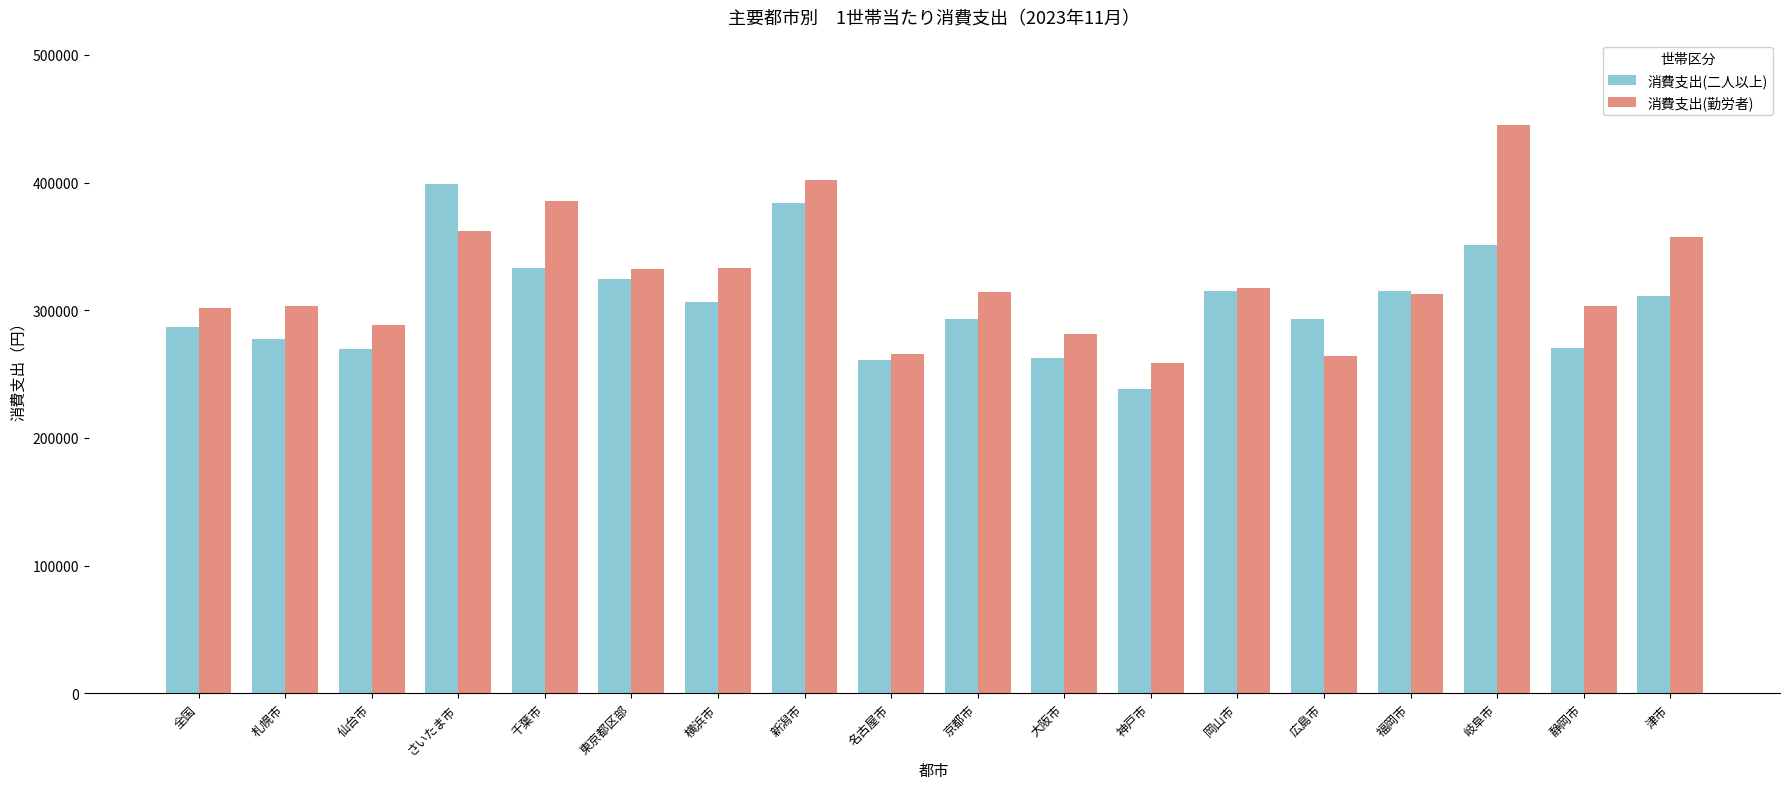

The 消費支出(勤労者) series shows 265320 at 名古屋市. True or false?

True